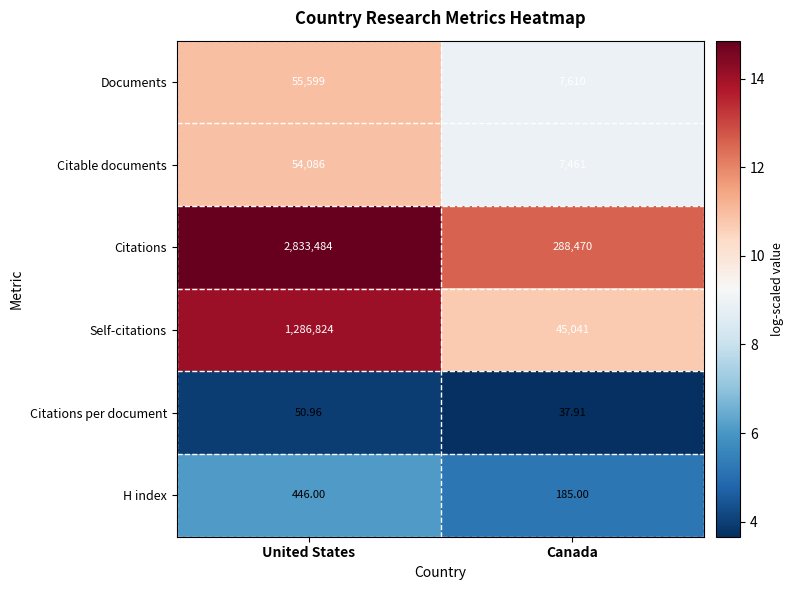

Which series has the largest total across all categories?

Citations